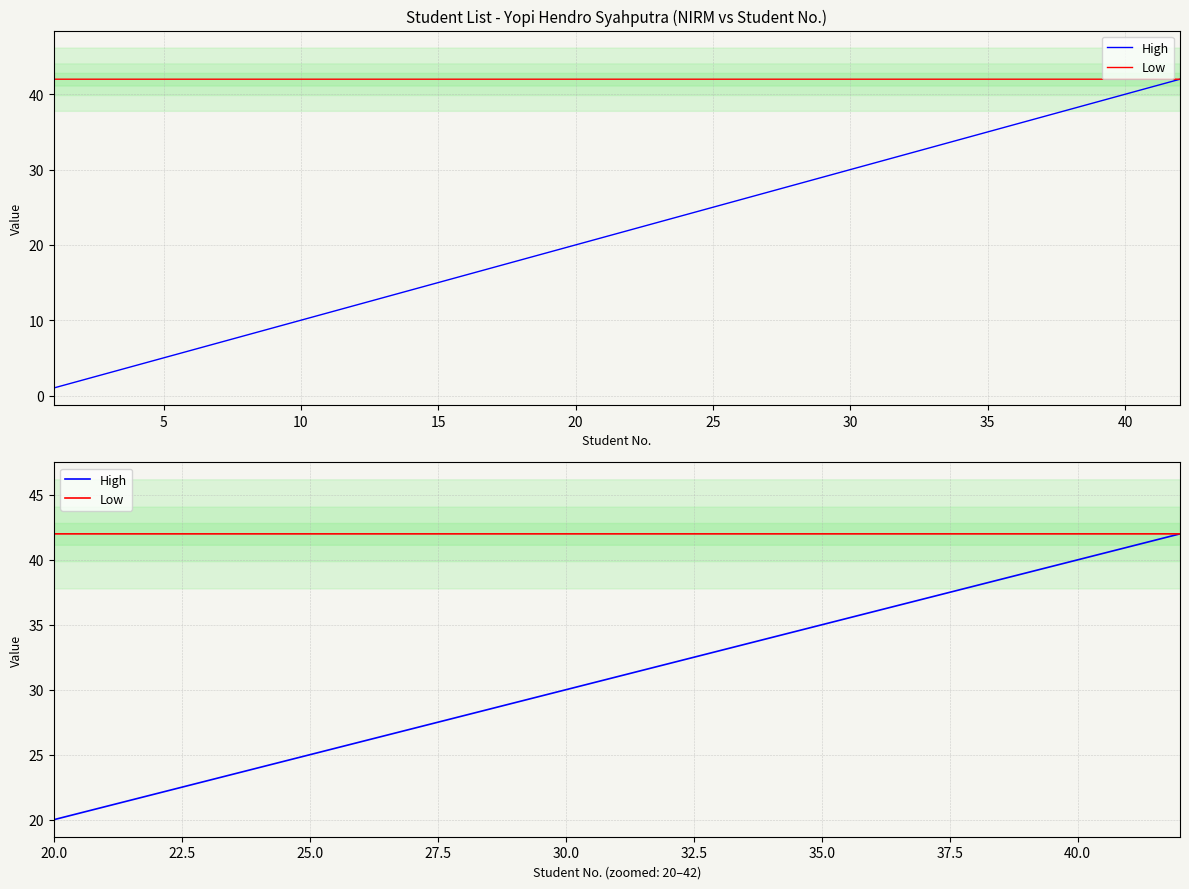

Rank the series by their maximum value, from highest to lowest.

High, Low